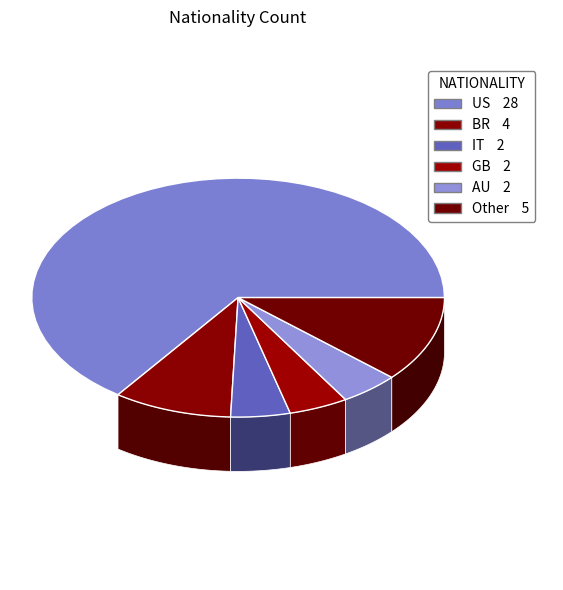

What is the smallest slice in the pie chart?

IT